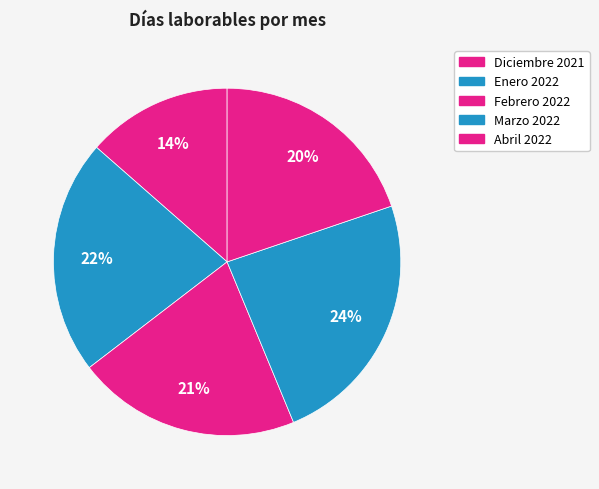

How many slices are in this pie chart?

5